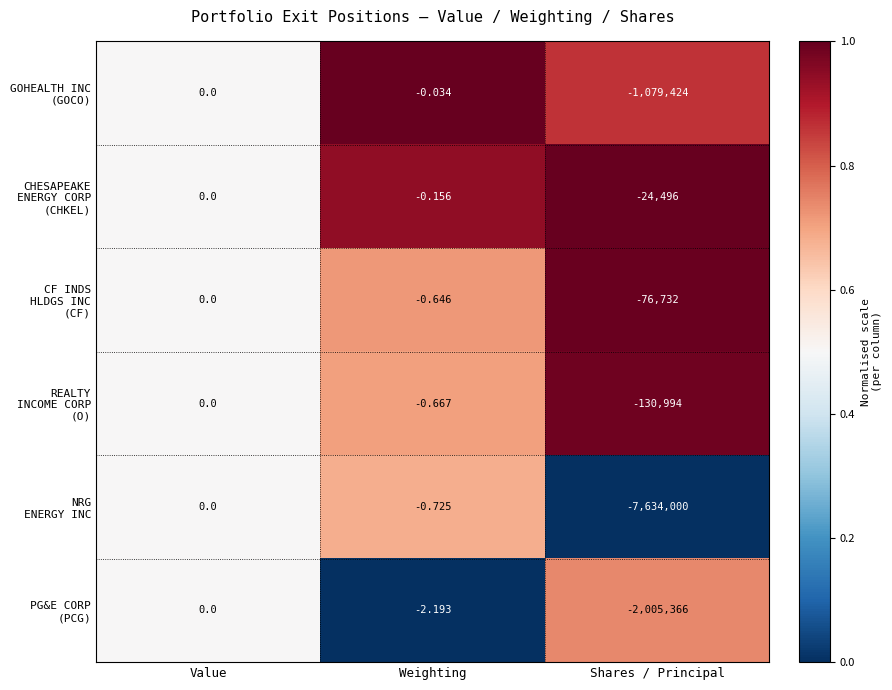

At which category is the sum across all series the highest?

Value